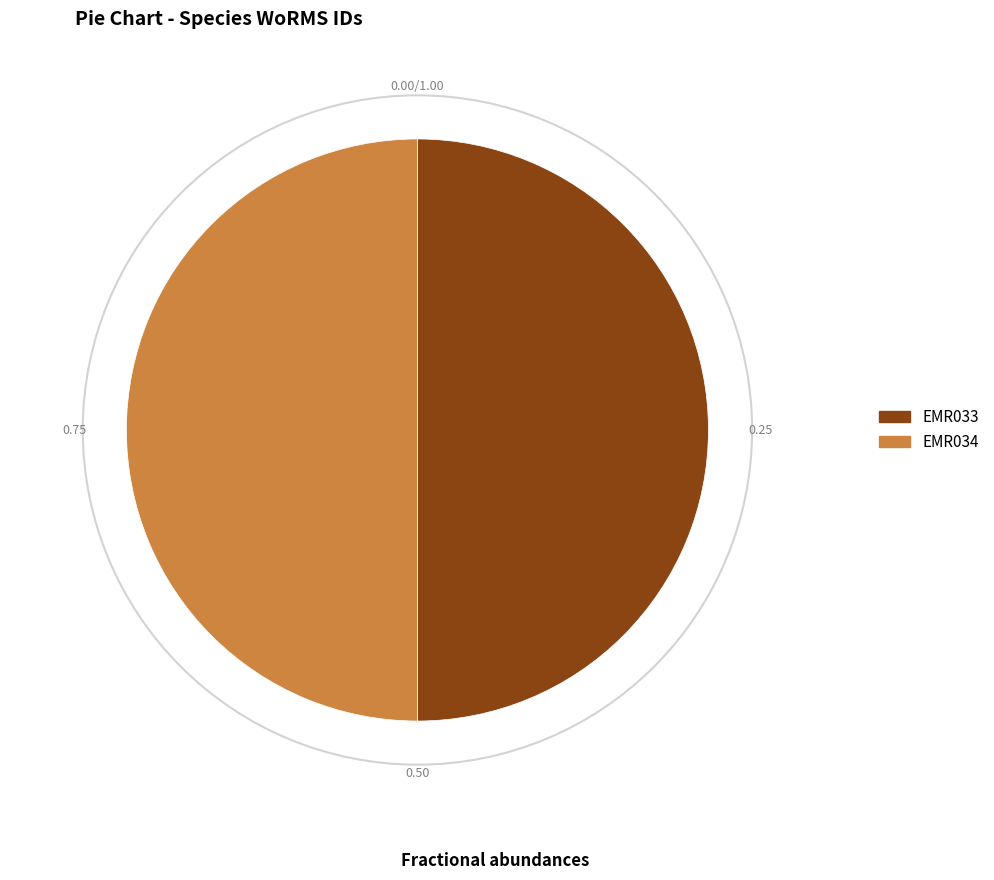

Combined, do EMR034 and EMR033 account for over 50%?

Yes